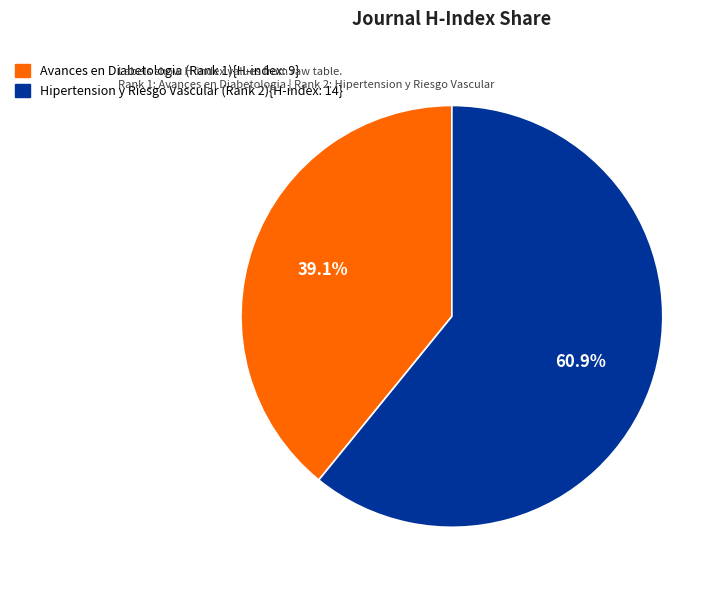

Is there any slice that represents more than half of the pie?

Yes